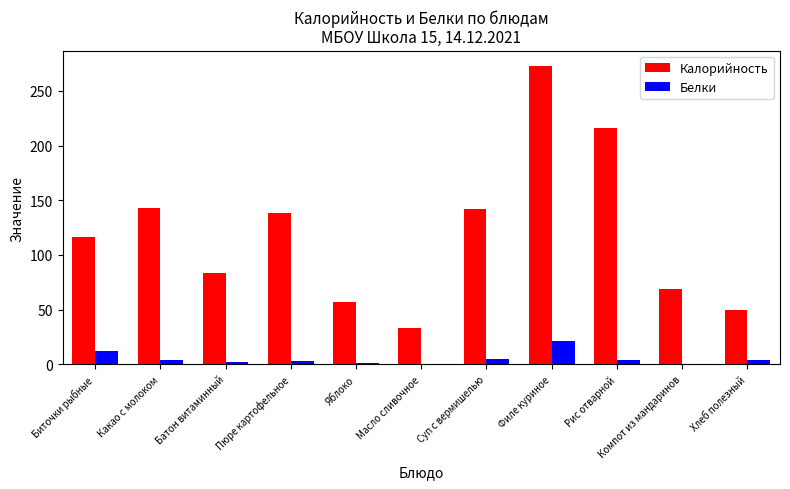

What is the maximum value shown in the chart?

273